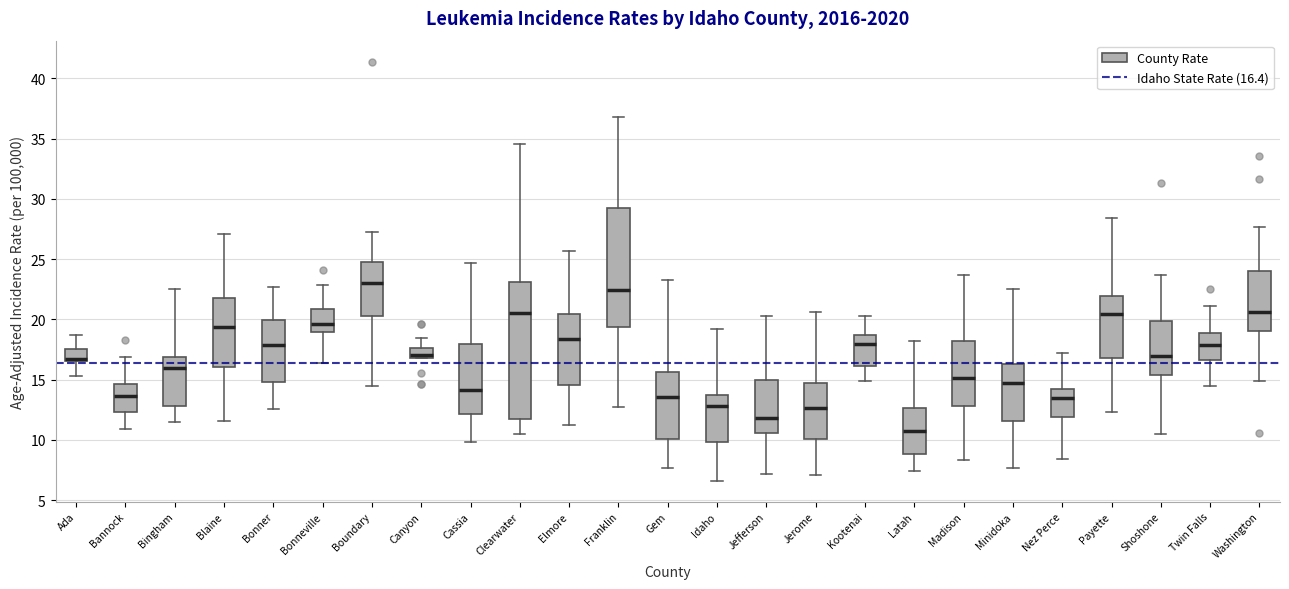

Which box is the tallest, from its lower edge to its upper edge?

Clearwater